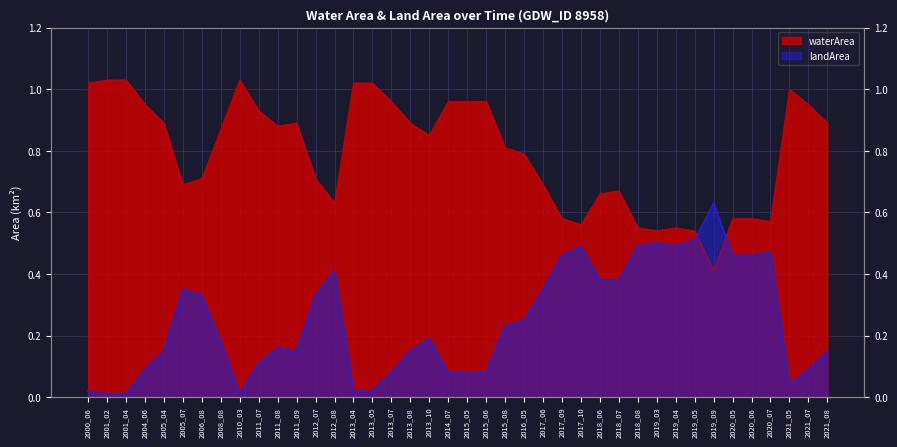

At which category does waterArea reach its first local valley?

2005_07